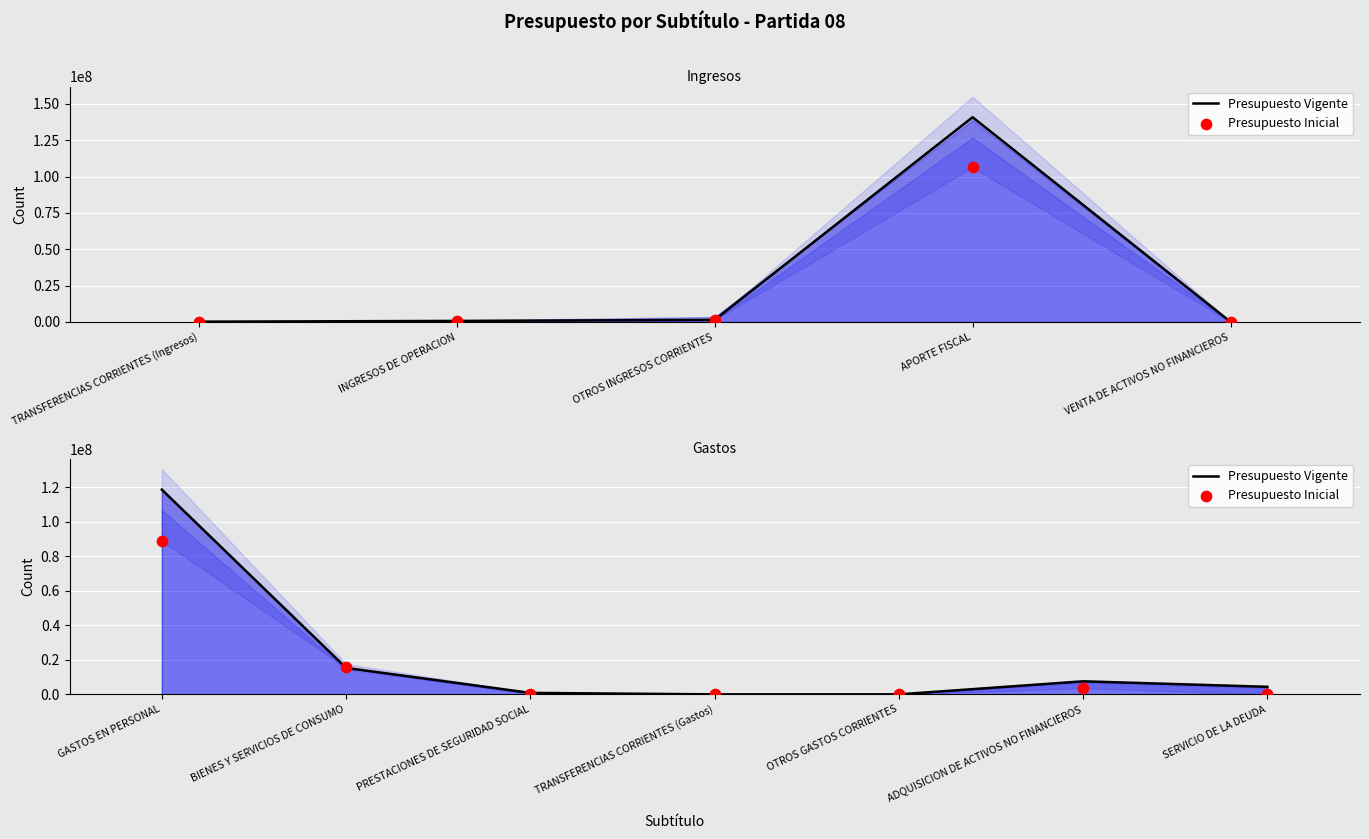

Which series has the largest total across all categories?

Presupuesto Vigente